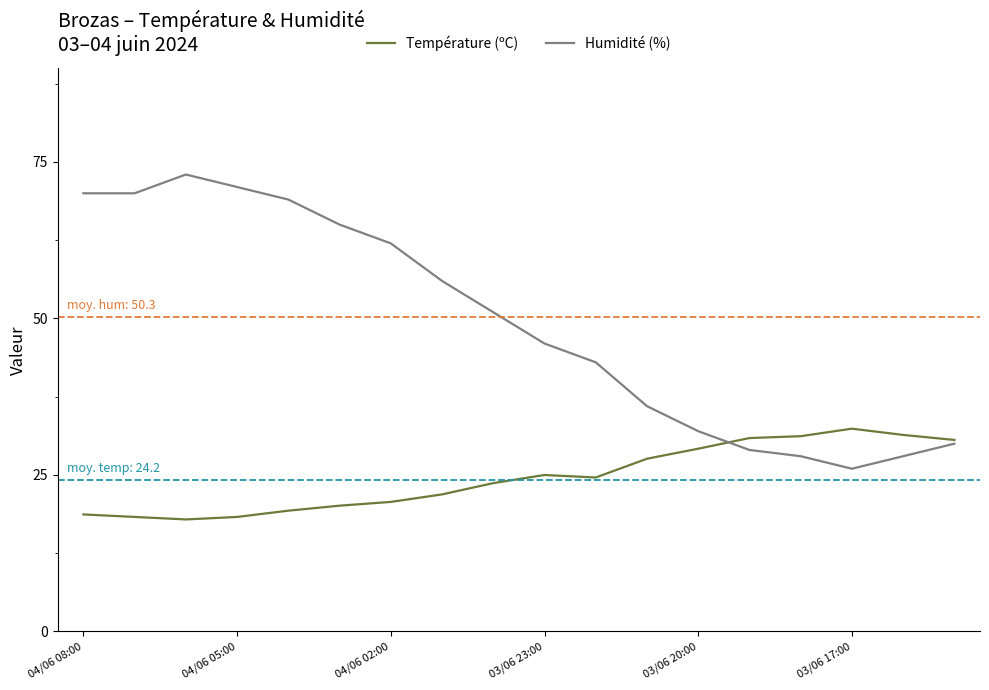

True or false: Humidité (%) has more than 2 points higher than both neighbors.

False